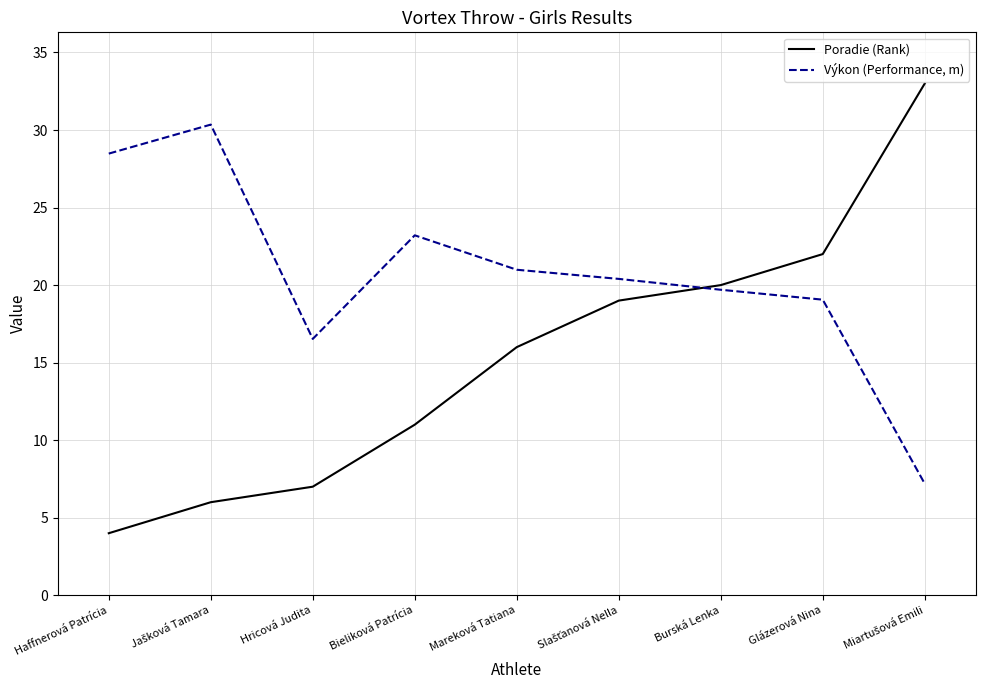

What is the approximate value of Poradie (Rank) at Glázerová Nina?

22.0